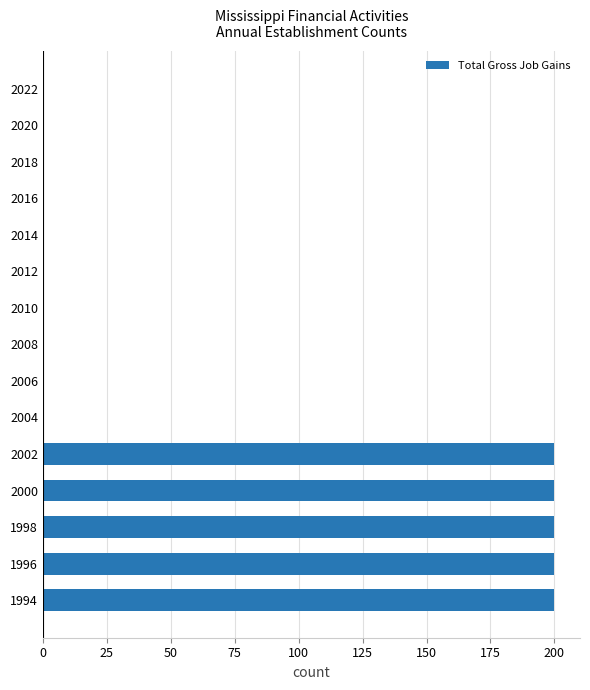

What is the maximum value shown in the chart?

200